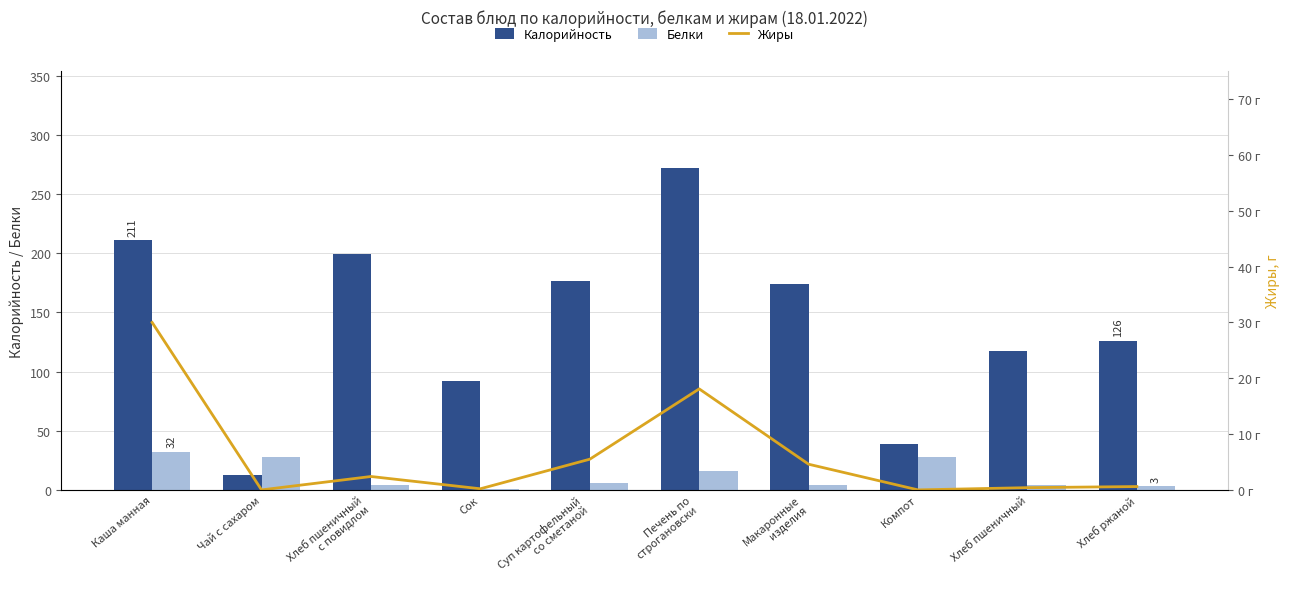

What is the spread (max minus min) of values at Макаронные
изделия?

169.9